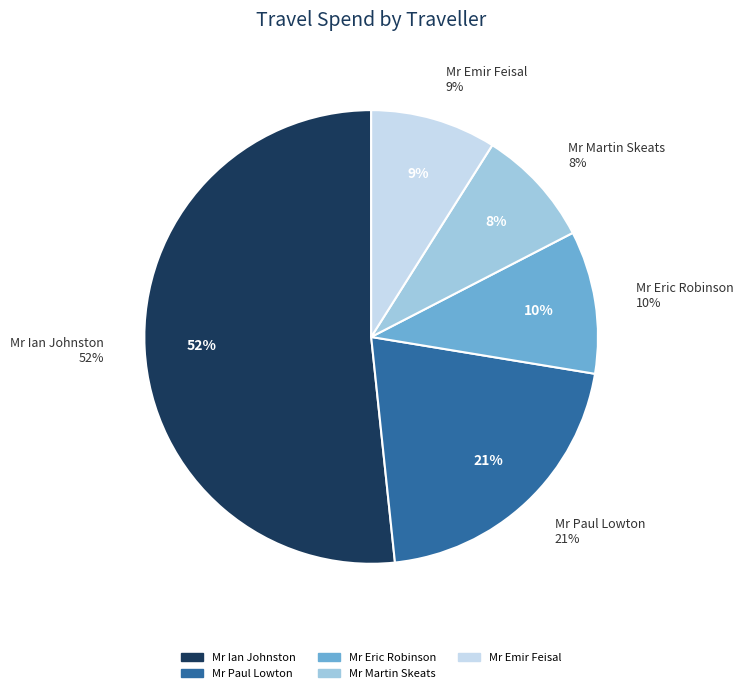

Is it true that Mr Eric Robinson is 20% of the pie?

False